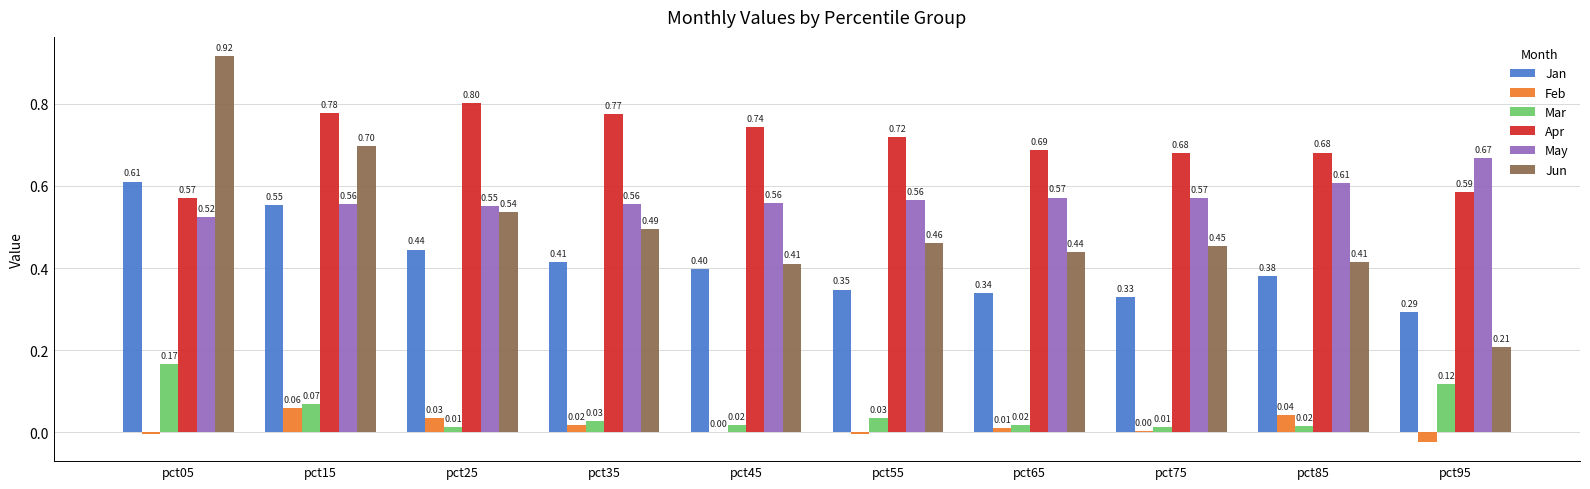

Which series has the largest total across all categories?

Apr